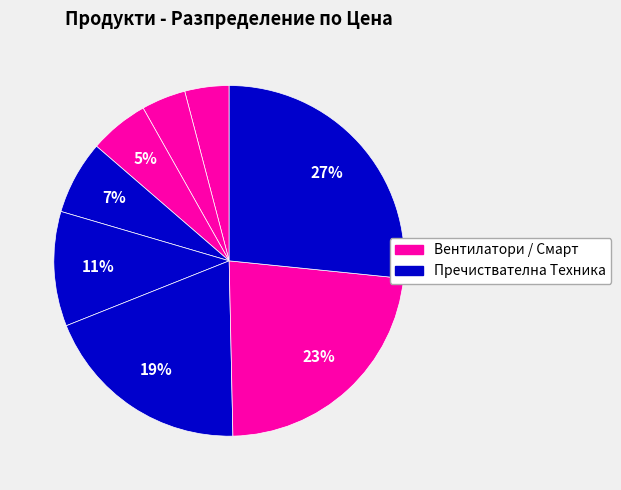

How many segments does this pie chart have?

8